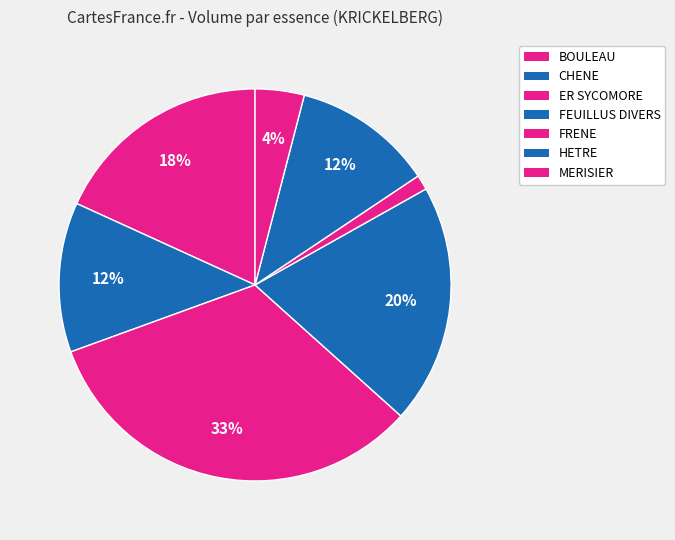

Is HETRE the majority of the pie?

No